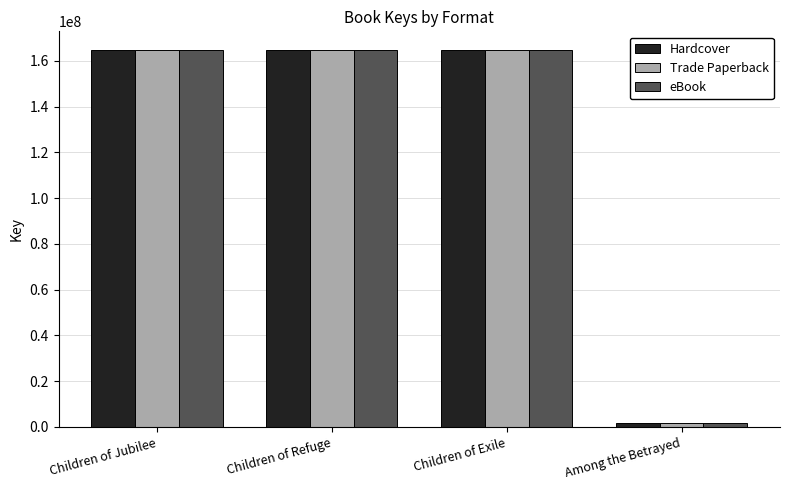

True or false: Trade Paperback has a value of 164665266 at Children of Exile.

True